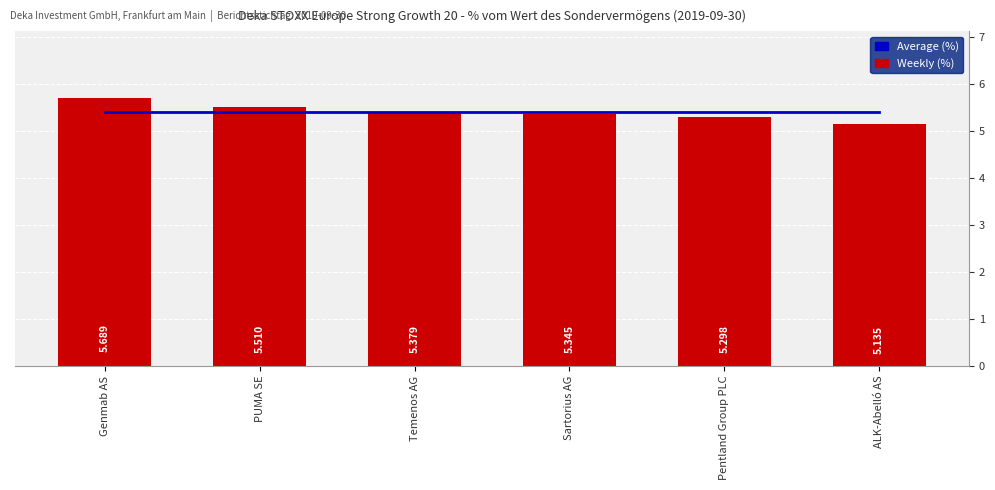

What is the difference between the Weekly (%) values at Sartorius AG and ALK-Abelló AS?

0.2